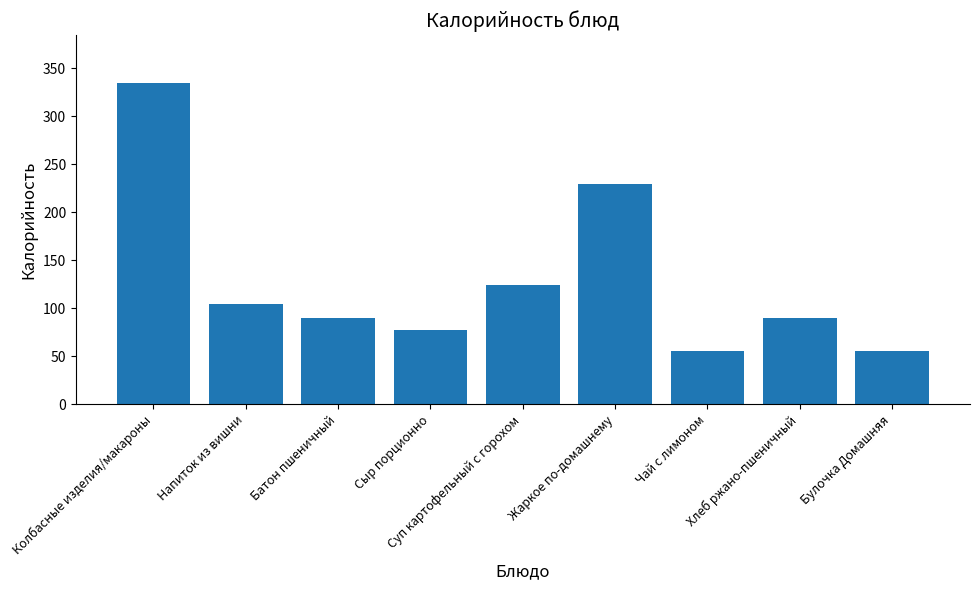

Is it true that the value at Колбасные изделия/макароны is 226.9?

False